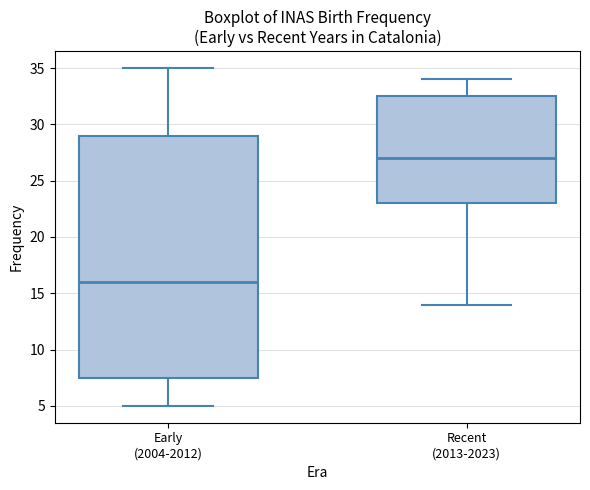

Where does the upper whisker of the box for Early (2004-2012) end on the y-axis? The values are not printed on the chart, so give them approximately, as read against the axis.

35.0